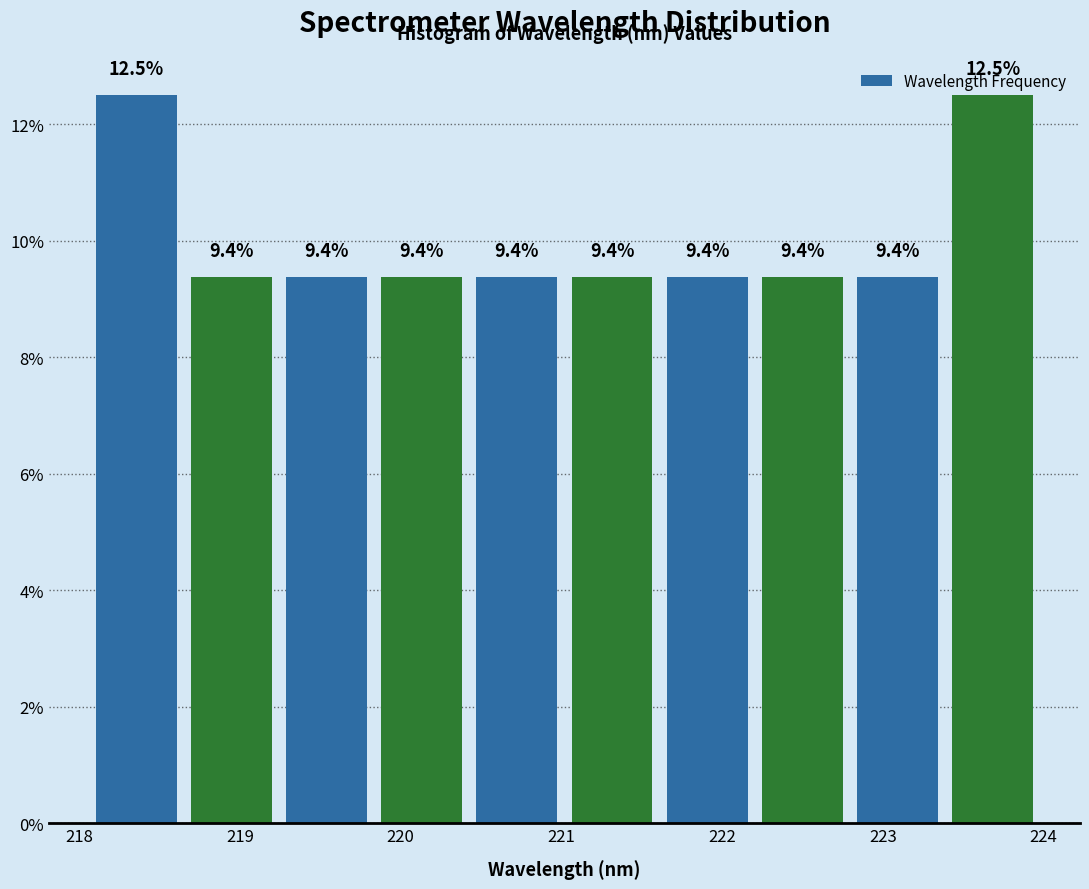

Reading left to right, list every bar in this chart as the range it spans on the x-axis followed by its height. The bar edges are not printed on the chart, so give them approximately, as read against the axis.

218.1 to 218.7: 12.5
218.7 to 219.2: 9.4
219.2 to 219.8: 9.4
219.8 to 220.4: 9.4
220.4 to 221.0: 9.4
221.0 to 221.6: 9.4
221.6 to 222.2: 9.4
222.2 to 222.8: 9.4
222.8 to 223.4: 9.4
223.4 to 224.0: 12.5